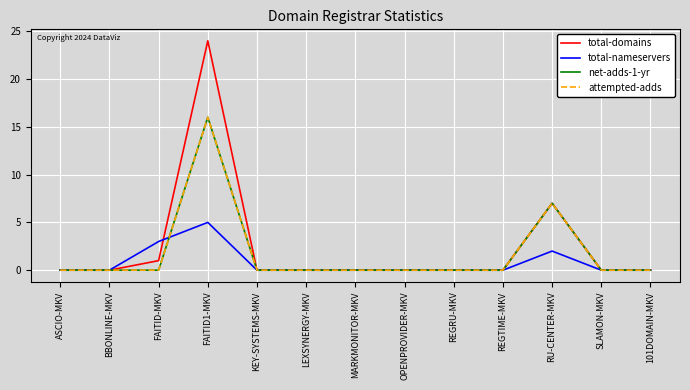

How many interior local peaks does the net-adds-1-yr series have?

2